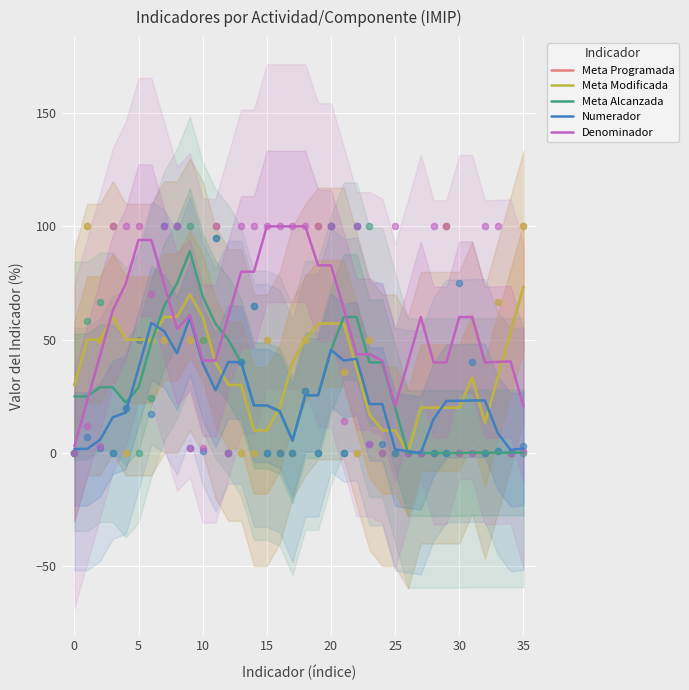

At how many categories does at least one series exceed 51?

25